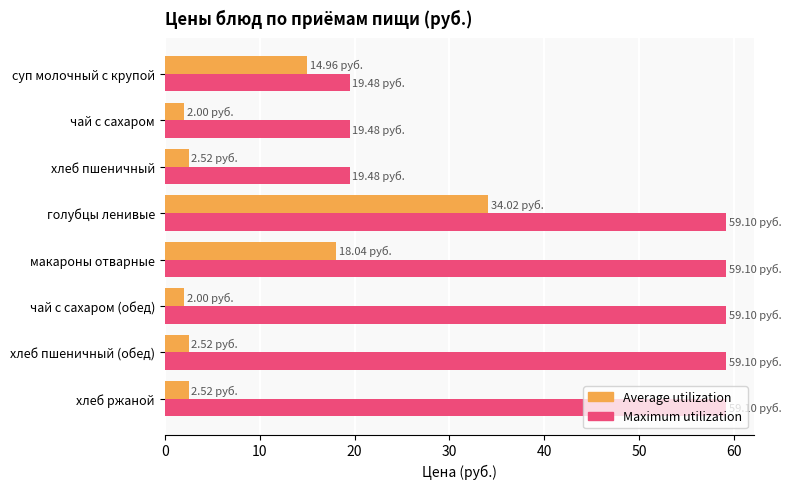

What is the spread (max minus min) of values at голубцы ленивые?

25.1